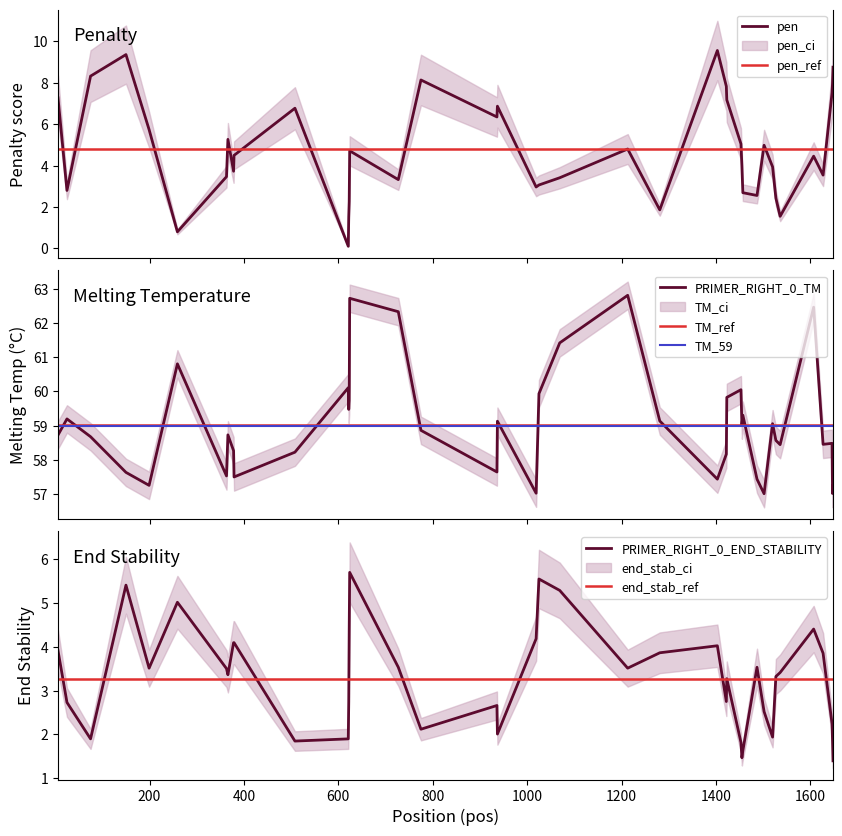

What is the maximum value for pen?

9.6